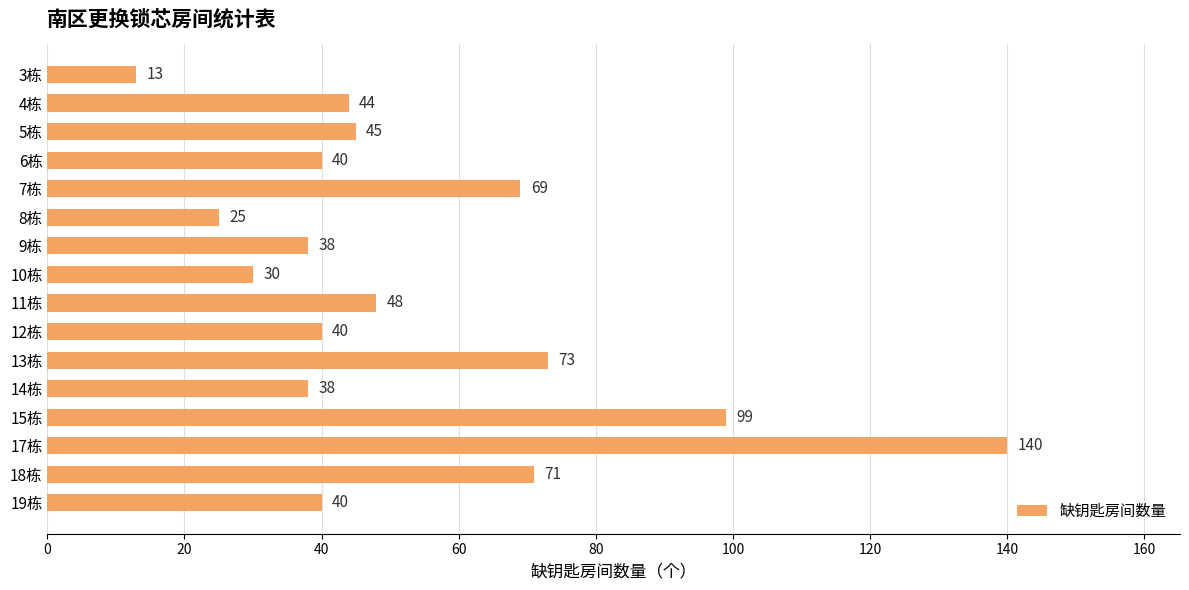

Reading top to bottom, list all the values displayed in this chart.

13	44	45	40	69	25	38	30	48	40	73	38	99	140	71	40